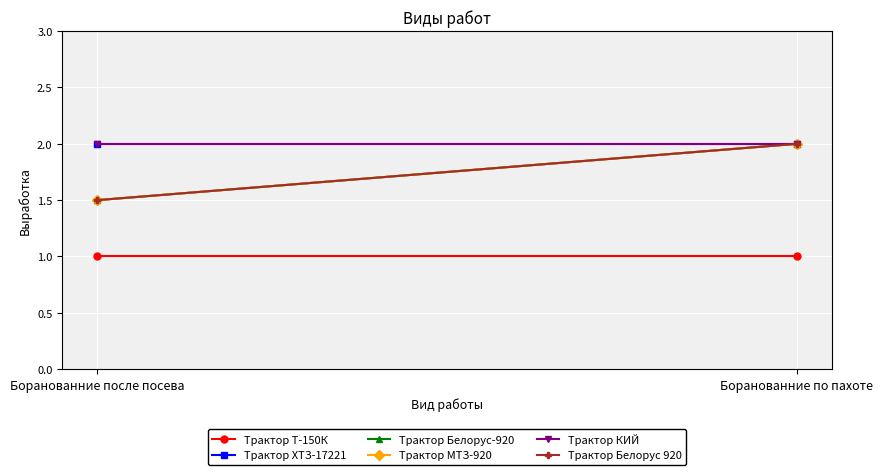

Reading left to right, list all the values displayed in this chart.

Трактор Т-150К: 1.0	1.0
Трактор ХТЗ-17221: 2.0	2.0
Трактор Белорус-920: 1.5	2.0
Трактор МТЗ-920: 1.5	2.0
Трактор КИЙ: 2.0	2.0
Трактор Белорус 920: 1.5	2.0